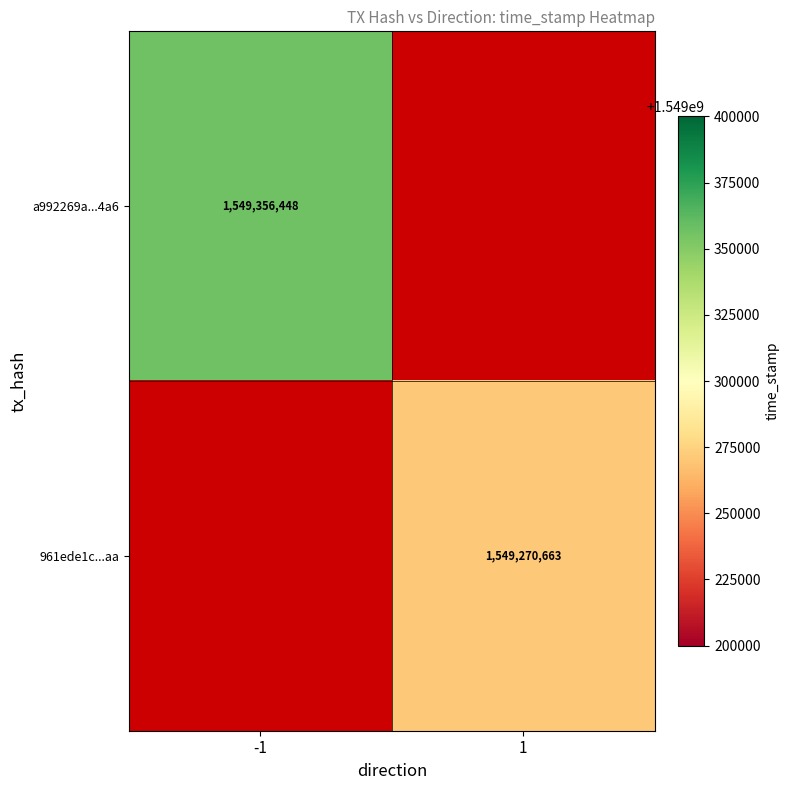

Is the value of a992269a...4a6 at -1 greater than the value of 961ede1c...aa at 1?

Yes